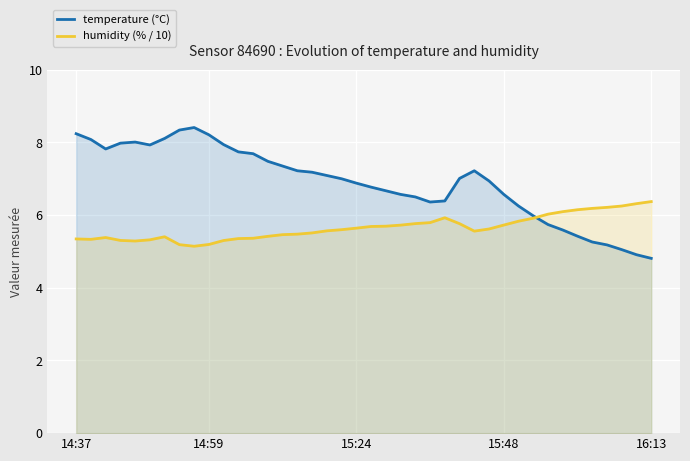

Is the value of temperature (°C) at 11 greater than the value of humidity (% / 10) at 24?

Yes